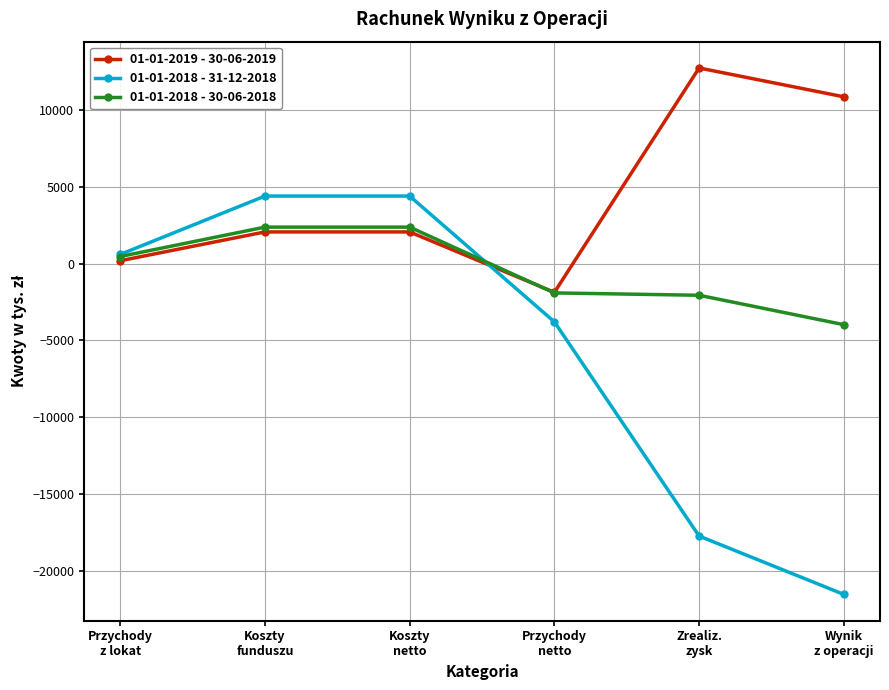

What value does the 01-01-2019 - 30-06-2019 series have at Koszty
netto, to the nearest 10?

2050